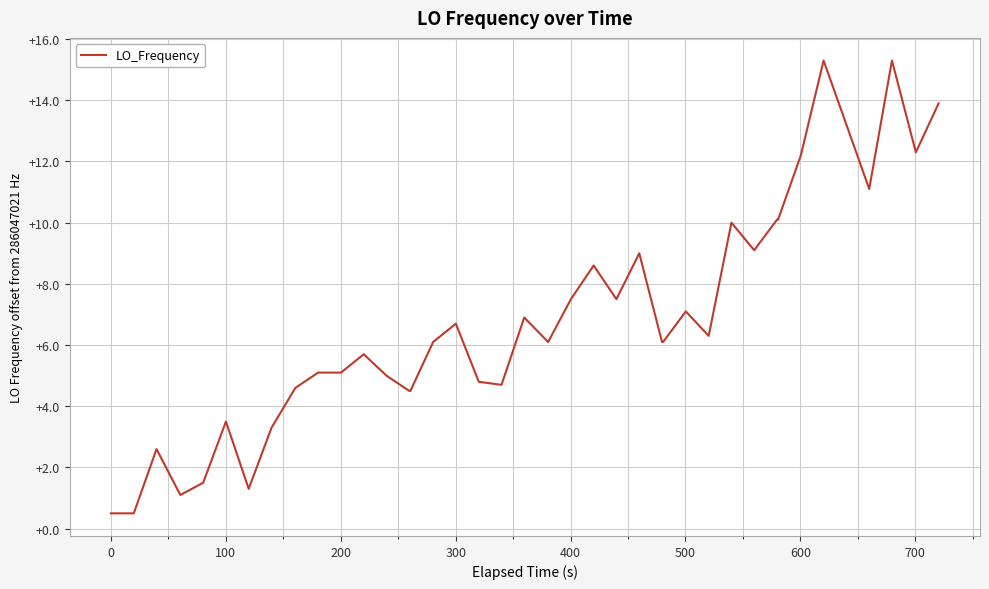

What is the greatest value displayed?

15.3